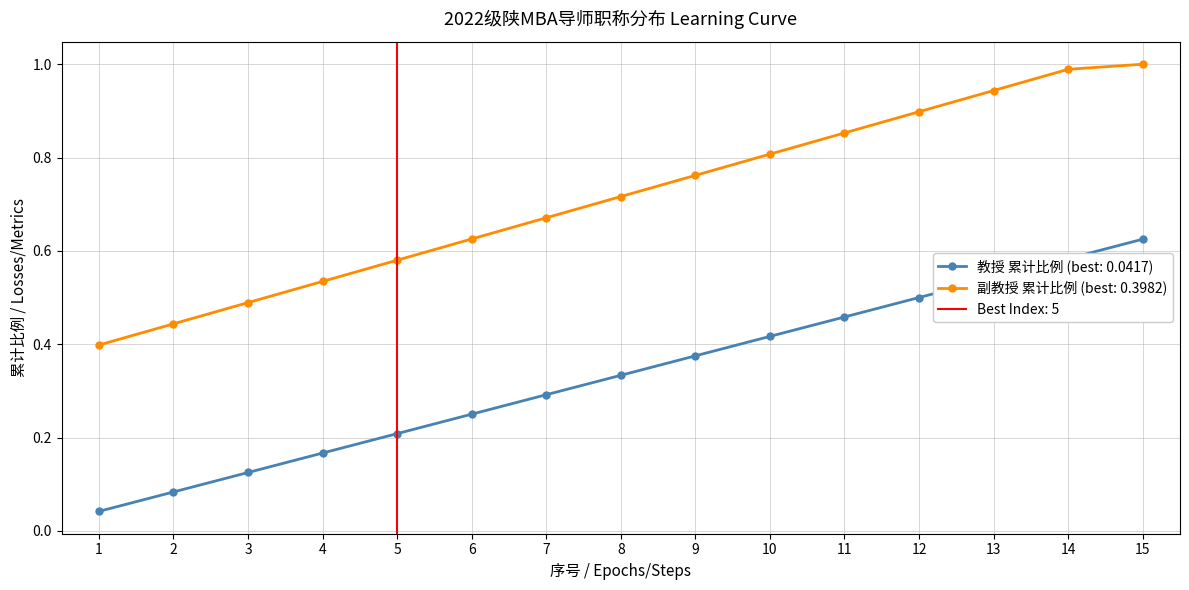

Rank the series at 7 from lowest to highest value.

教授 累计比例 (best: 0.0417), 副教授 累计比例 (best: 0.3982)